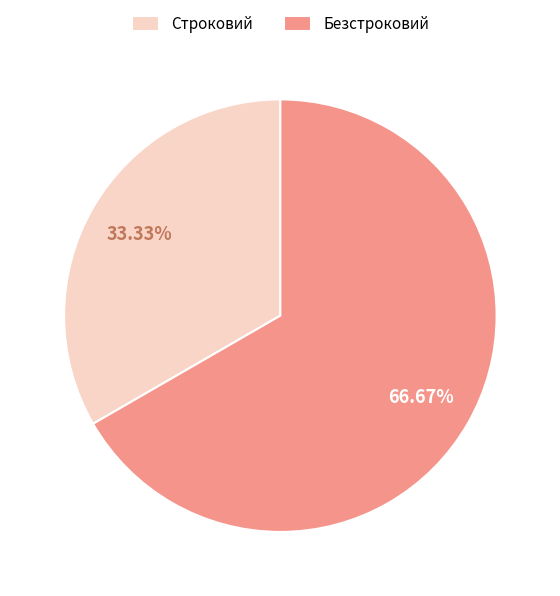

How much of the chart is everything except Безстроковий?

33.3%